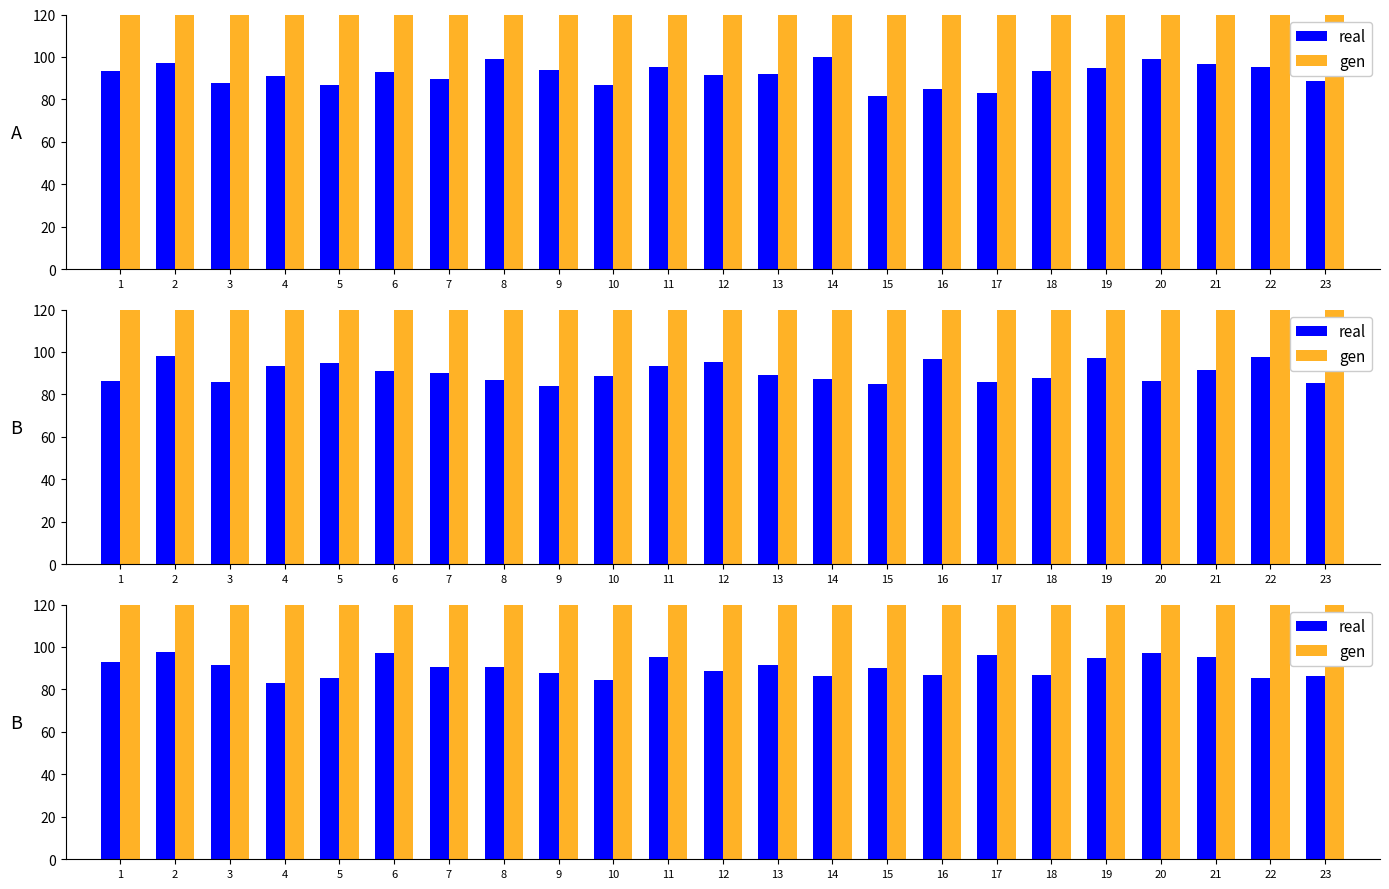

What is the sum of all gen values?

17764.2